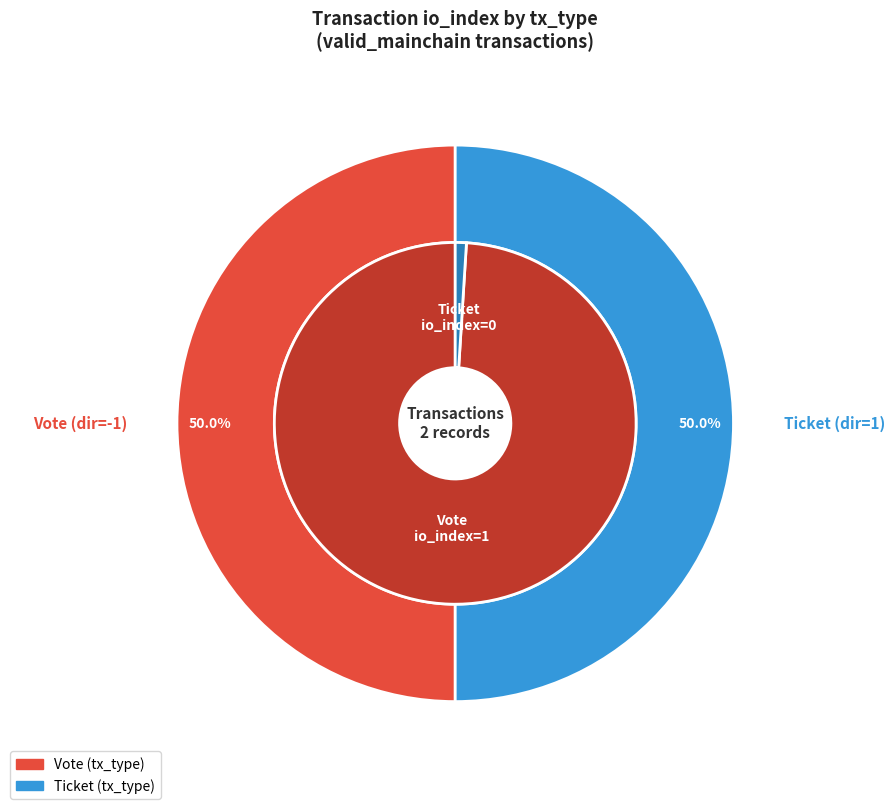

What is the smallest slice in the pie chart?

Ticket